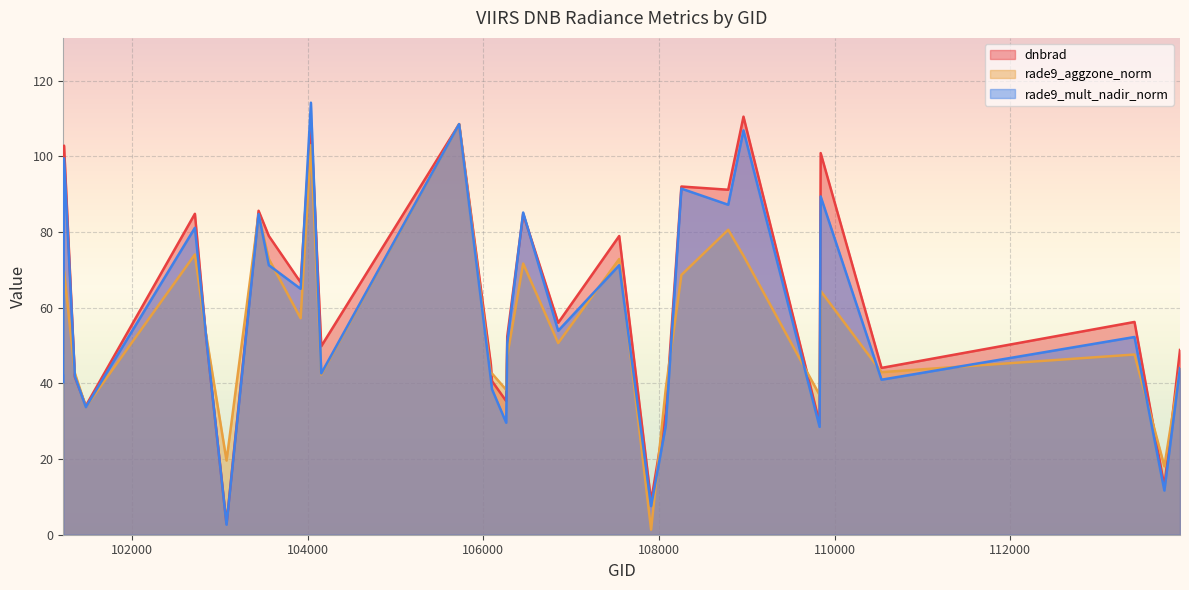

Rank the series by their maximum value, from lowest to highest.

rade9_aggzone_norm, dnbrad, rade9_mult_nadir_norm